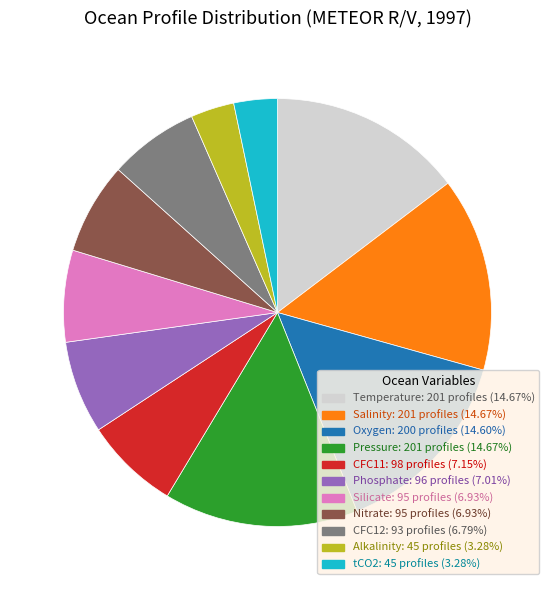

Is it true that CFC12 is 1% of the pie?

False